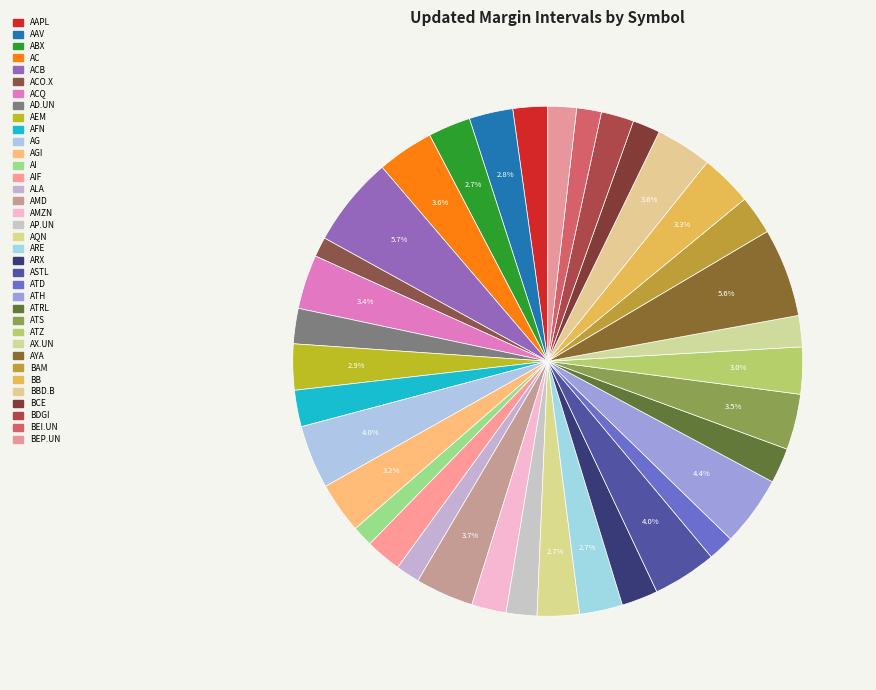

How many slices are in this pie chart?

36